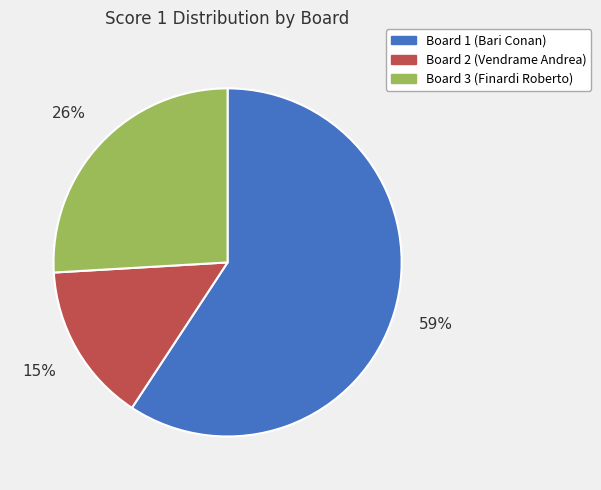

To the nearest percent, what is the difference between the Board 1 (Bari Conan) and Board 3 (Finardi Roberto) slice percentages?

33%